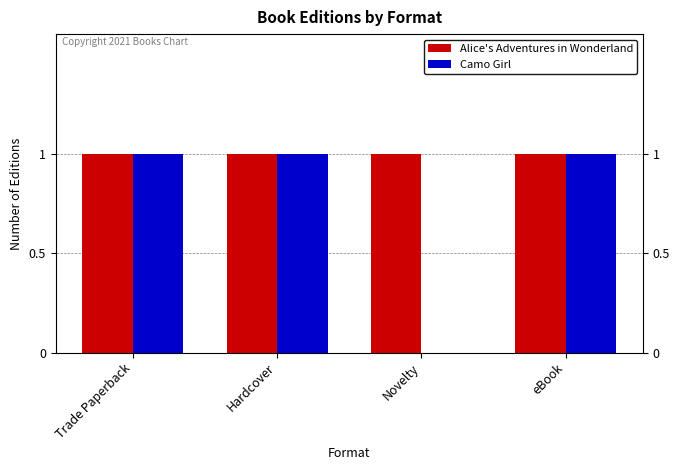

What is the sum of all Camo Girl values?

3